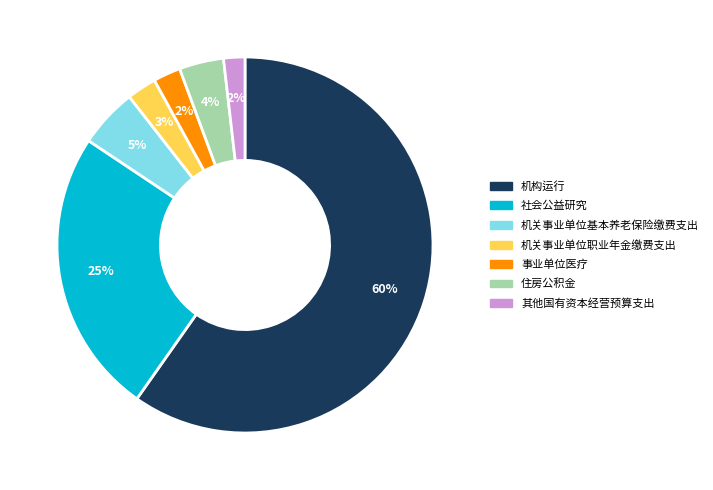

True or false: 社会公益研究 accounts for 25% of the total.

True